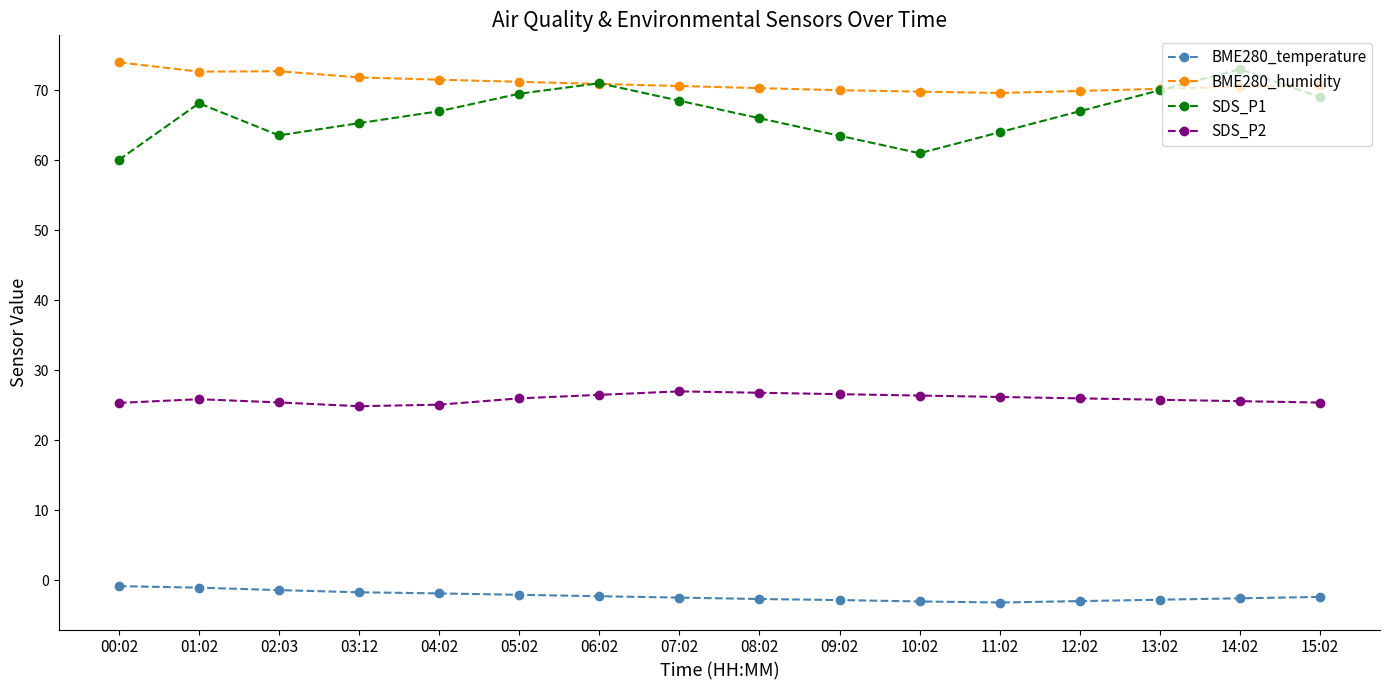

Rank the series by their maximum value, from highest to lowest.

BME280_humidity, SDS_P1, SDS_P2, BME280_temperature